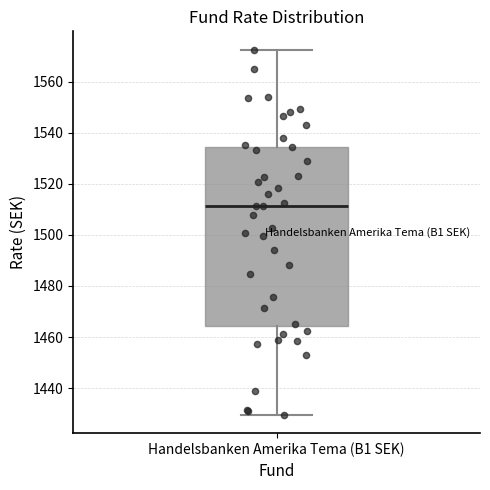

Read this box plot against the y-axis: the position of the median line, the range covered by the box, and the ends of both whiskers. The values are not printed on the chart, so give them approximately, as read against the axis.

median 1512, box 1464 to 1534, whiskers 1430 to 1572